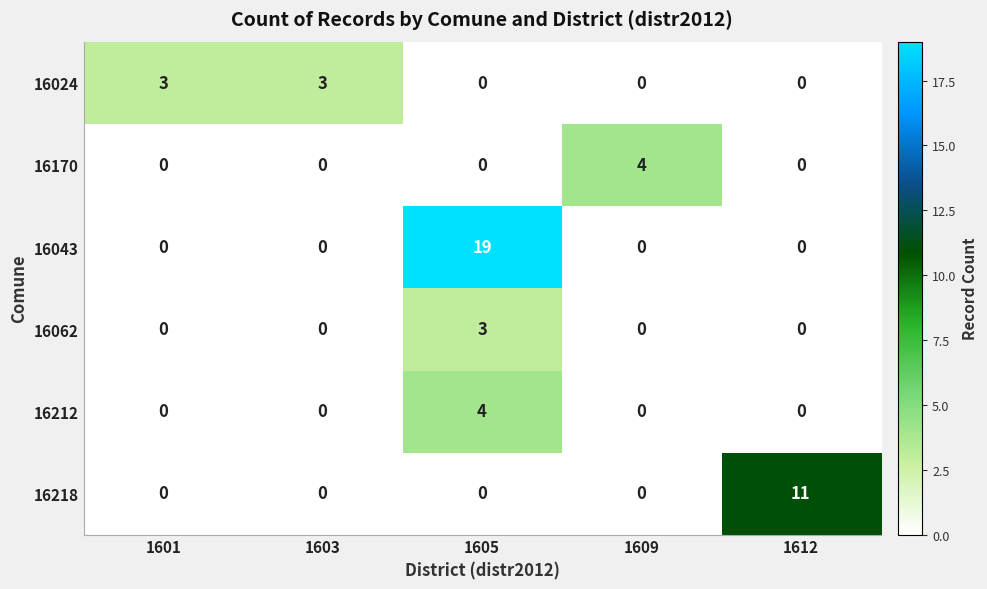

How many series are shown in this chart?

6